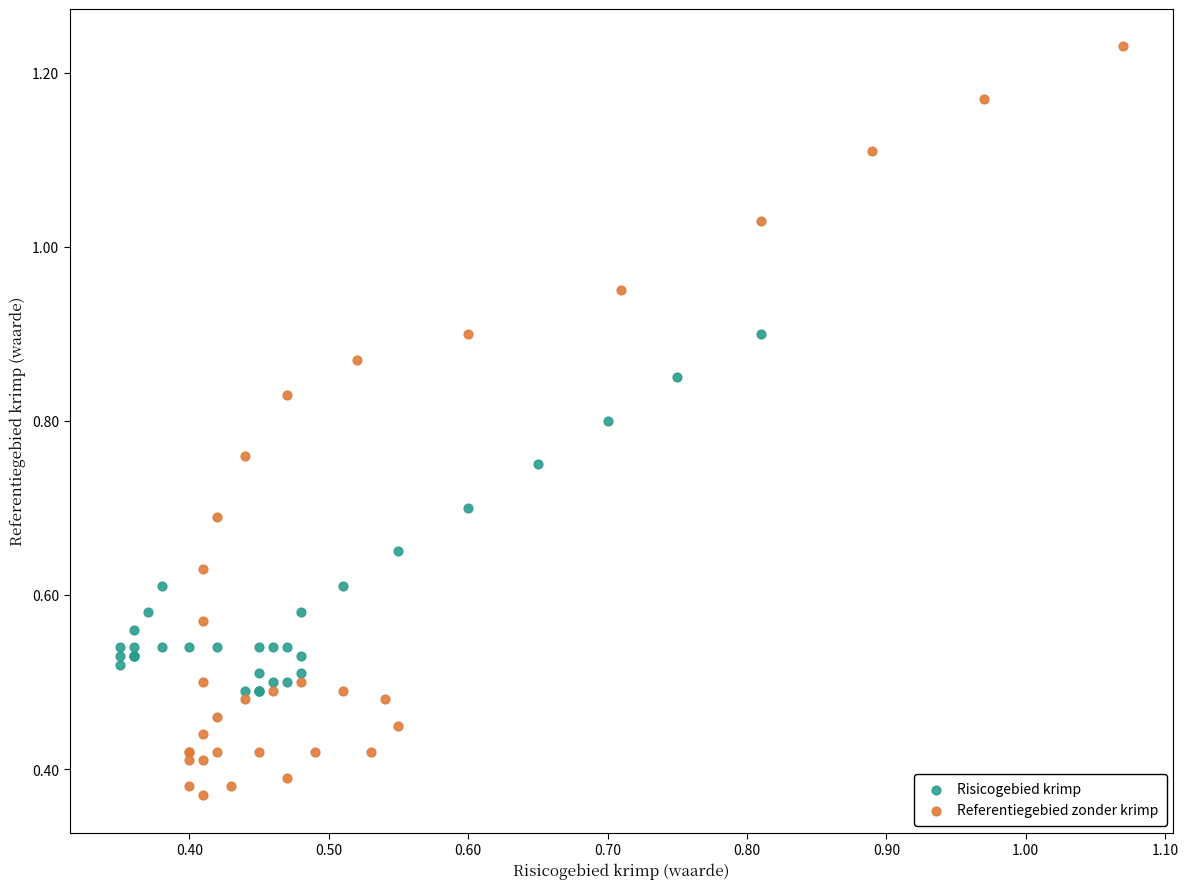

Which series contains the highest Y value?

Referentiegebied zonder krimp